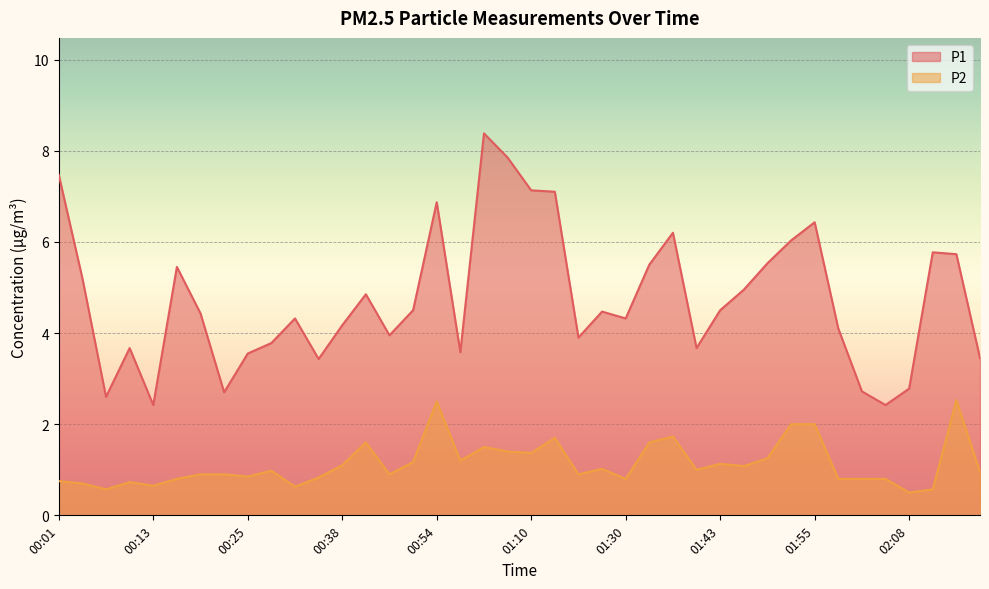

What is the smallest value displayed?

0.5